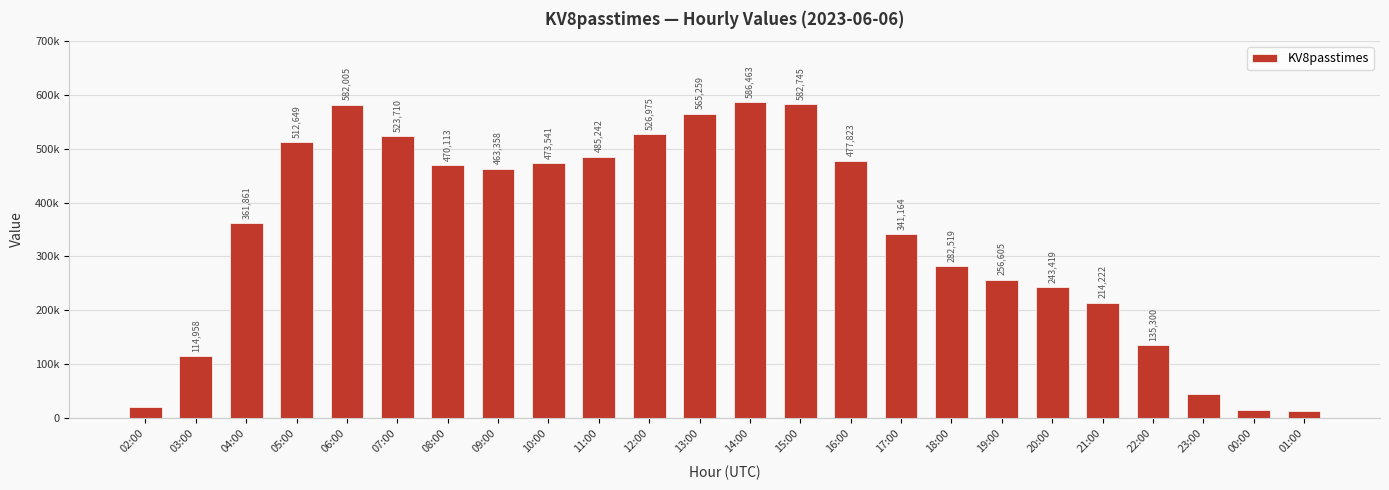

The chart shows a value of 159905 at 03:00. True or false?

False